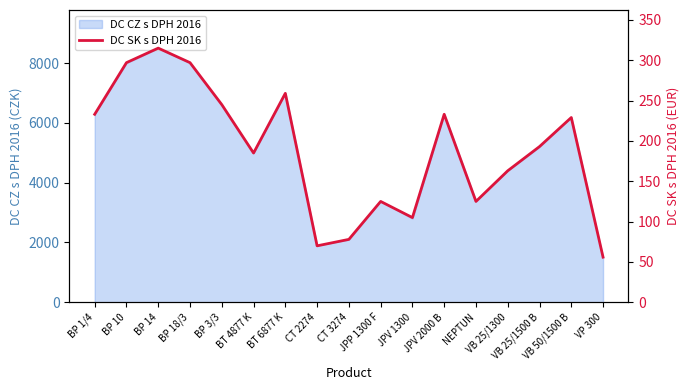

How many points are lower than both their immediate neighbors (excluding endpoints)?

4